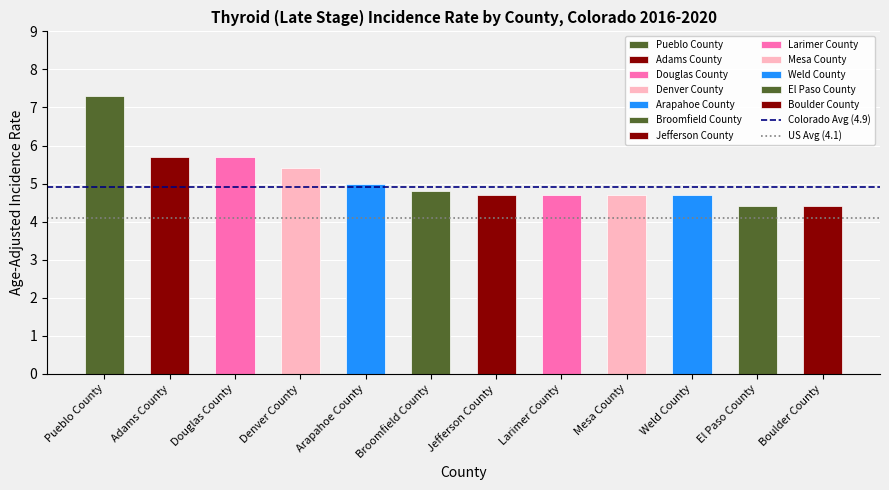

Which has a higher value, Jefferson County or Denver County?

Denver County